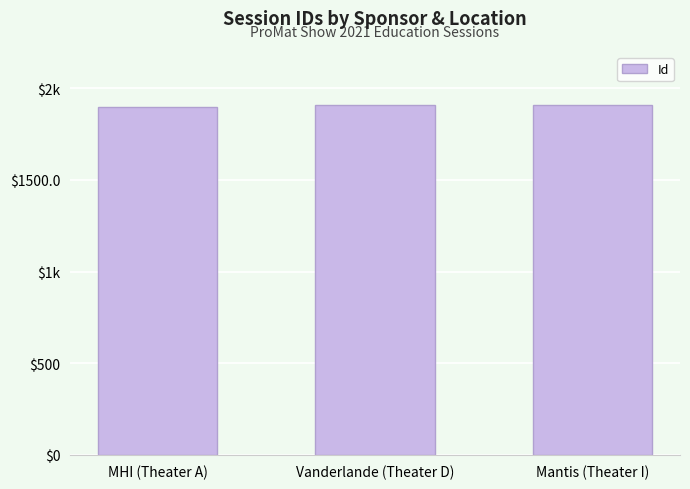

At which category does the chart reach its peak across all series?

Vanderlande (Theater D)